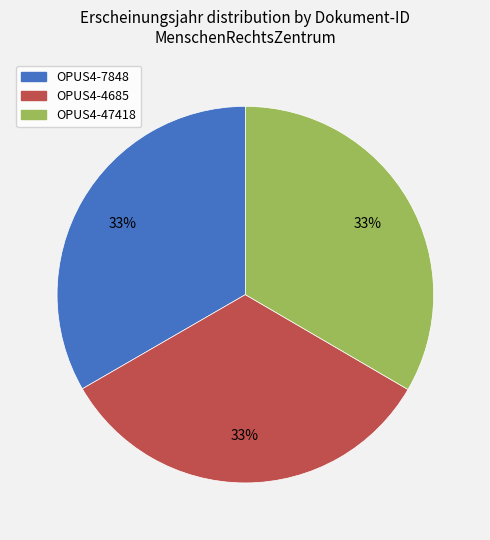

True or false: OPUS4-7848 accounts for 33% of the total.

True